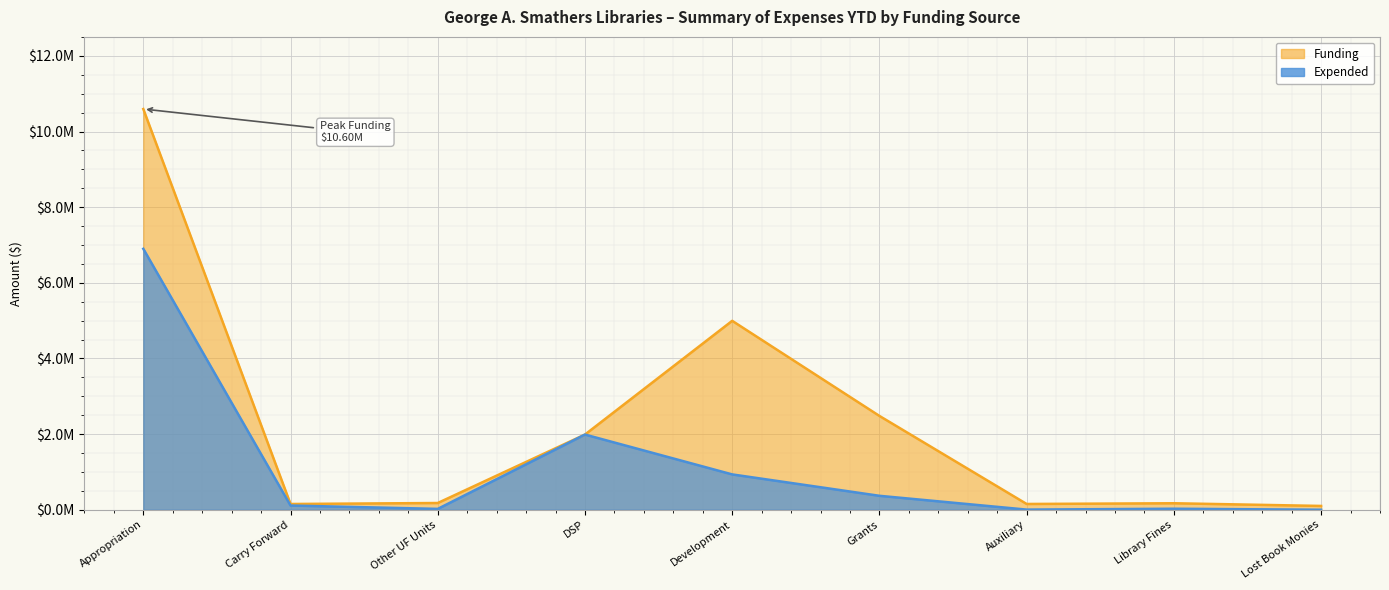

Does the chart display data point markers on the line(s)?

No